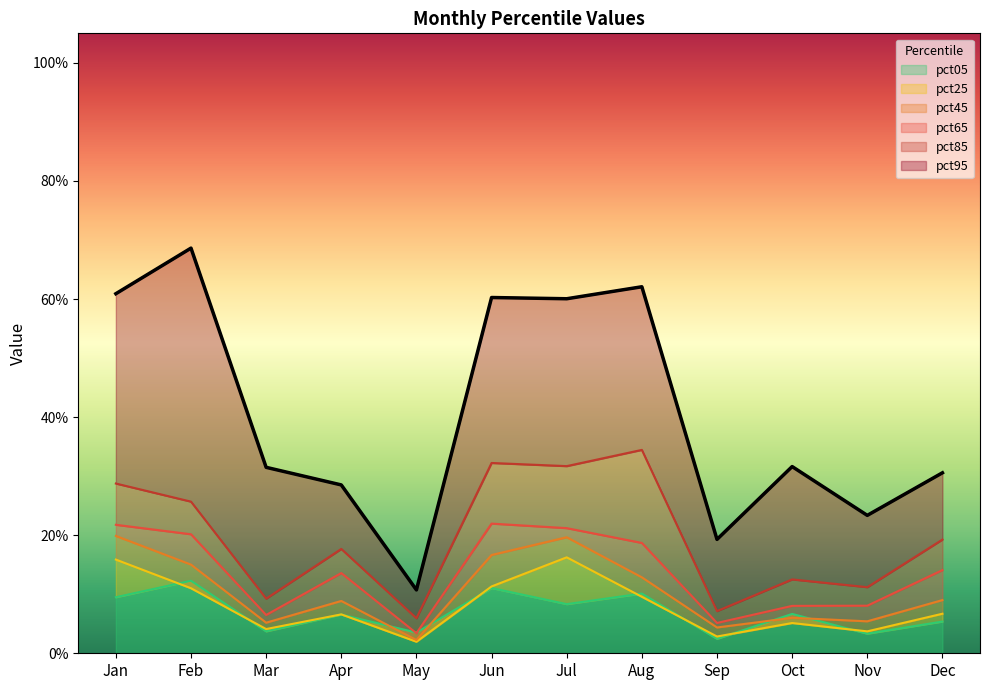

Rank the series at Jun from lowest to highest value.

pct05, pct25, pct45, pct65, pct85, pct95